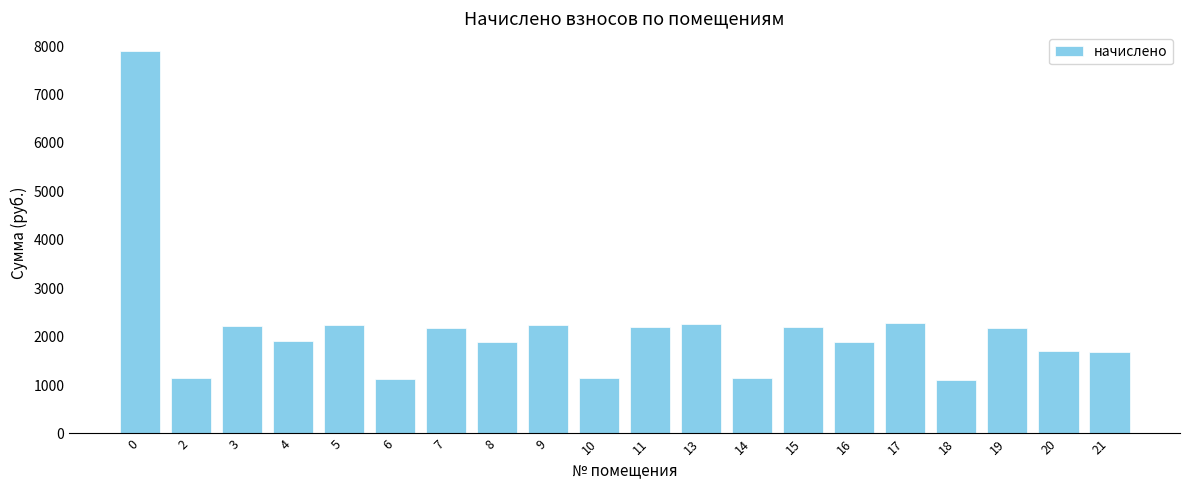

Does the chart contain any negative values?

No